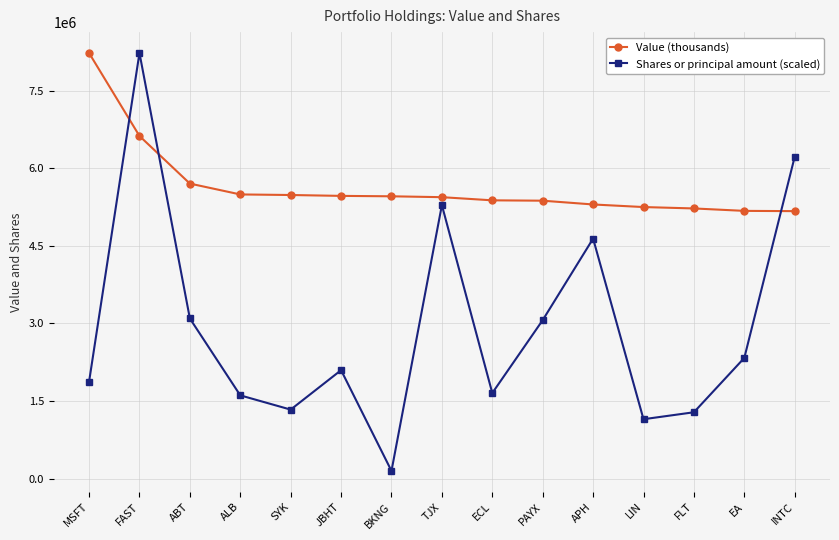

How many values in the Shares or principal amount (scaled) series exceed 2096467?

8